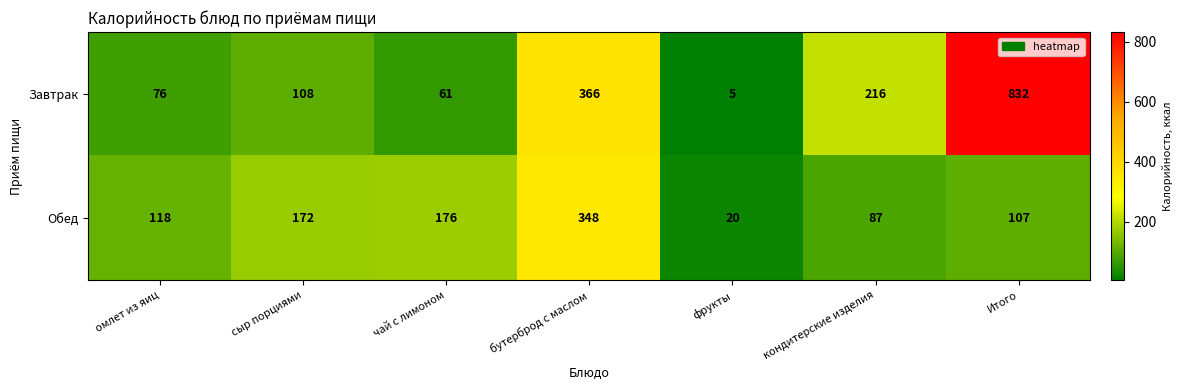

At which category is the sum across all series the highest?

Итого